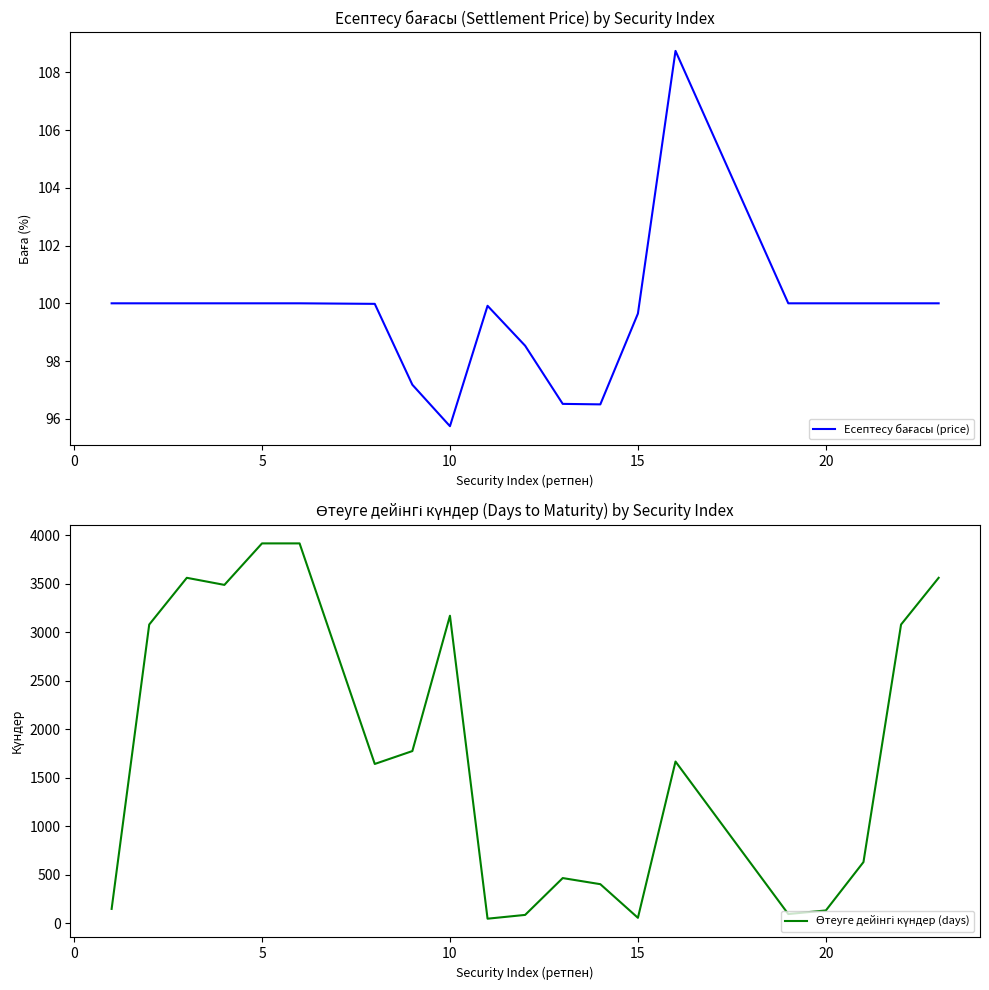

How many values in the Есептесу бағасы (price) series exceed 100?

1